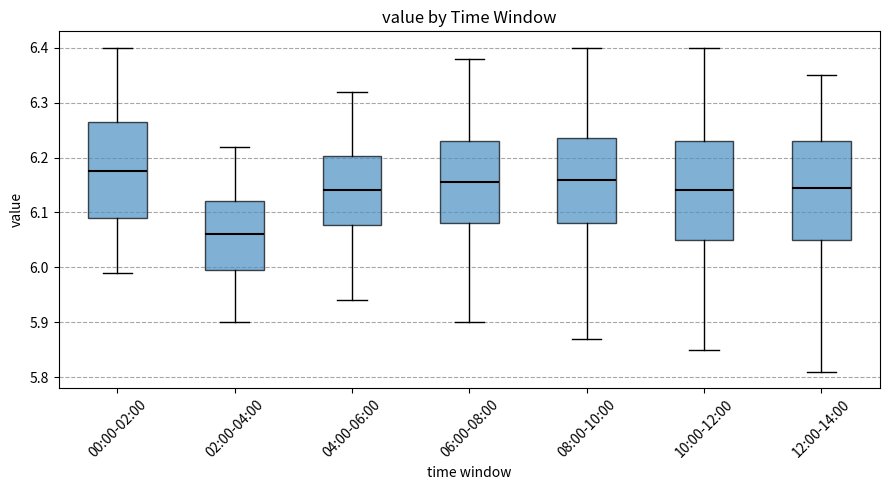

Which box's median line is the highest?

00:00-02:00